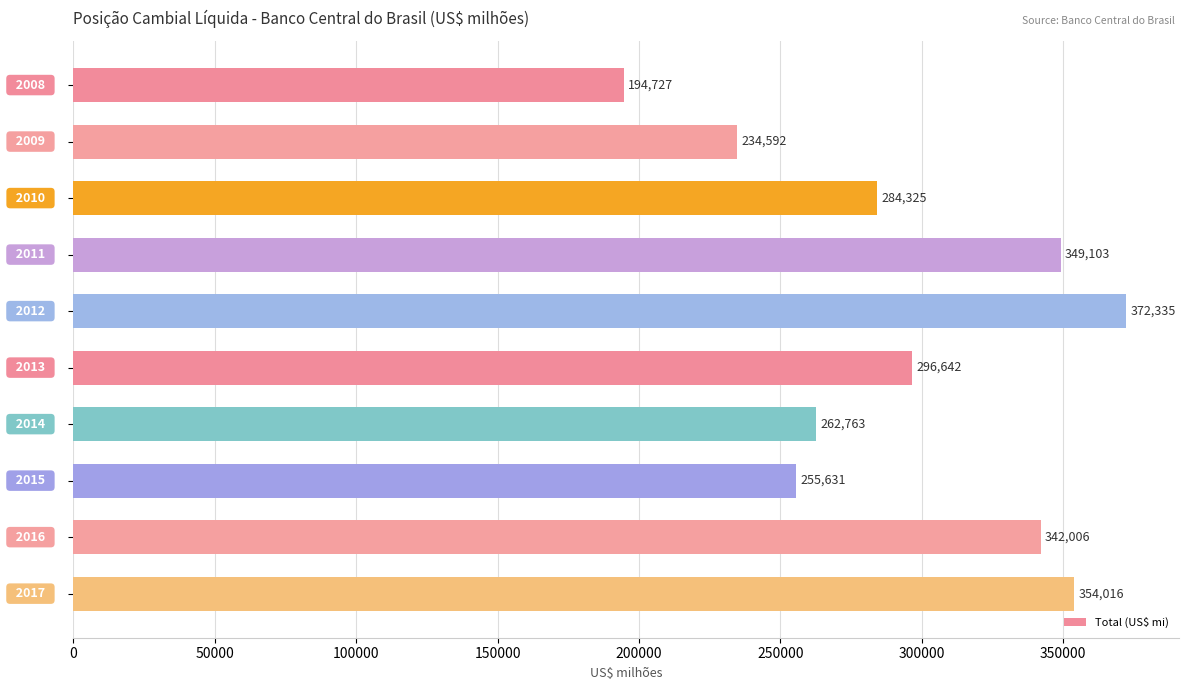

What is the maximum value shown in the chart?

372335.2